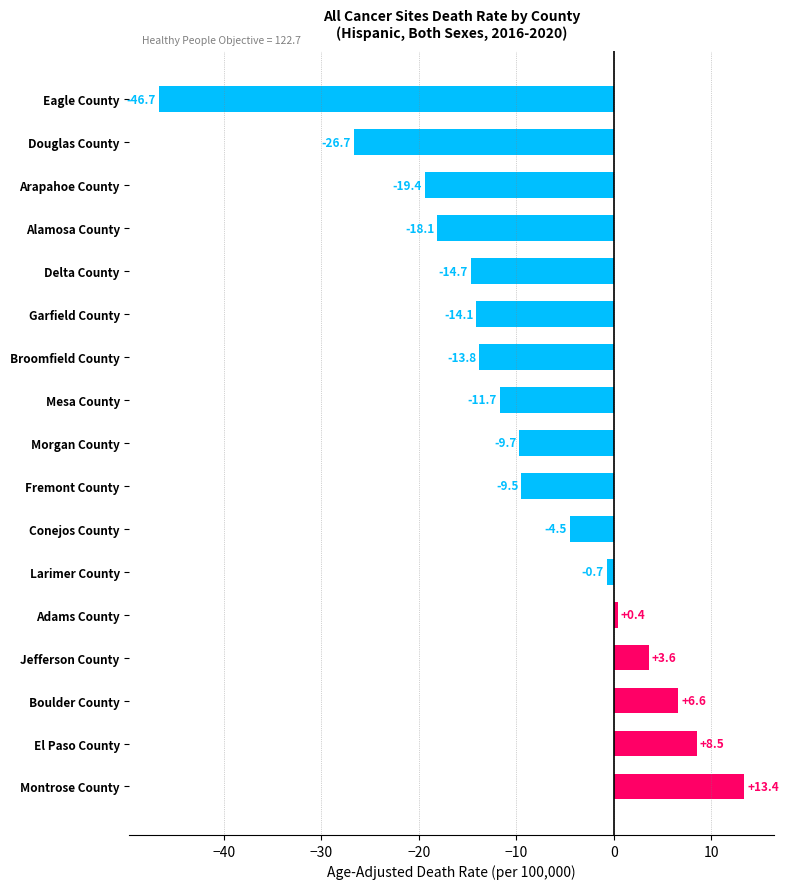

Reading bottom to top, list all the values displayed in this chart.

13.4	8.5	6.6	3.6	0.4	-0.7	-4.5	-9.5	-9.7	-11.7	-13.8	-14.1	-14.7	-18.1	-19.4	-26.7	-46.7